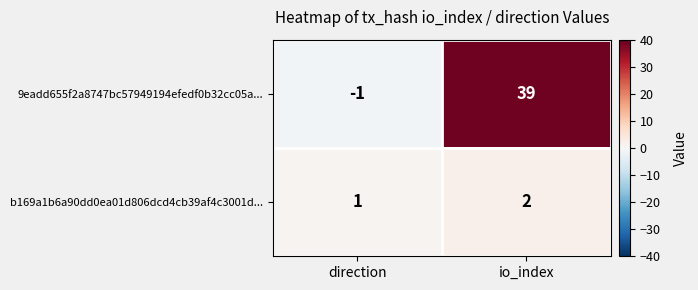

Which series has the largest total across all categories?

9eadd655f2a8747bc57949194efedf0b32cc05a...